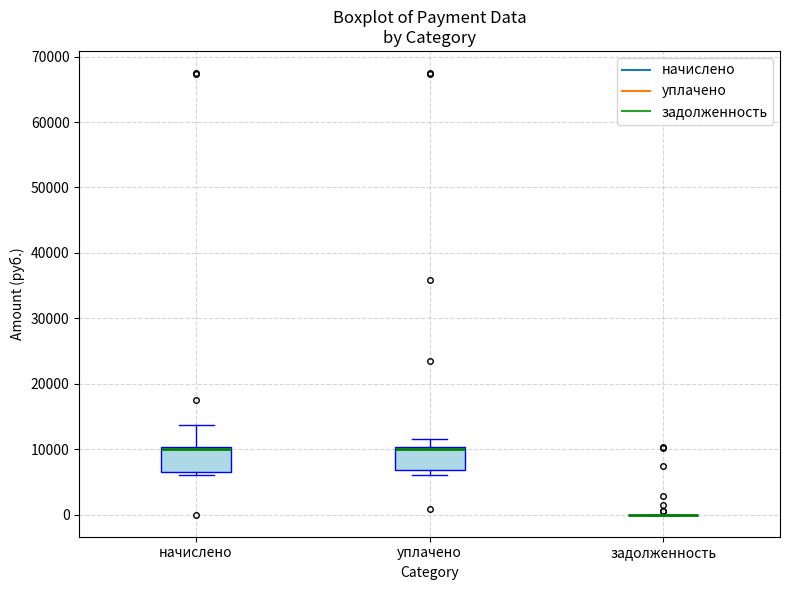

Reading left to right, read every box against the y-axis: the position of its median line, the range the box covers, and the ends of its whiskers. The values are not printed on the chart, so give them approximately, as read against the axis.

начислено: median 10000 (just below the box's upper edge), box 7000 to 10000, whiskers 6000 to 14000
уплачено: median 10000 (just below the box's upper edge), box 7000 to 10000, whiskers 6000 to 12000
задолженность: box collapsed to a line at 0, whiskers 0 to 0